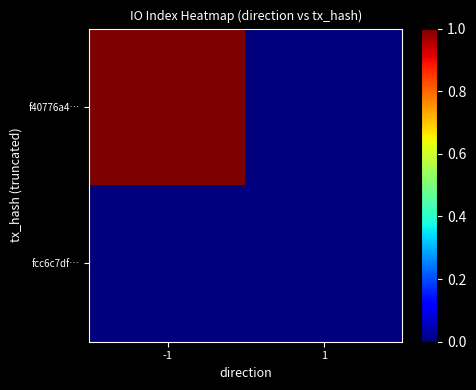

Reading left to right, list all the values displayed in this chart.

f40776a4…: -1=1	1=0
fcc6c7df…: -1=0	1=0